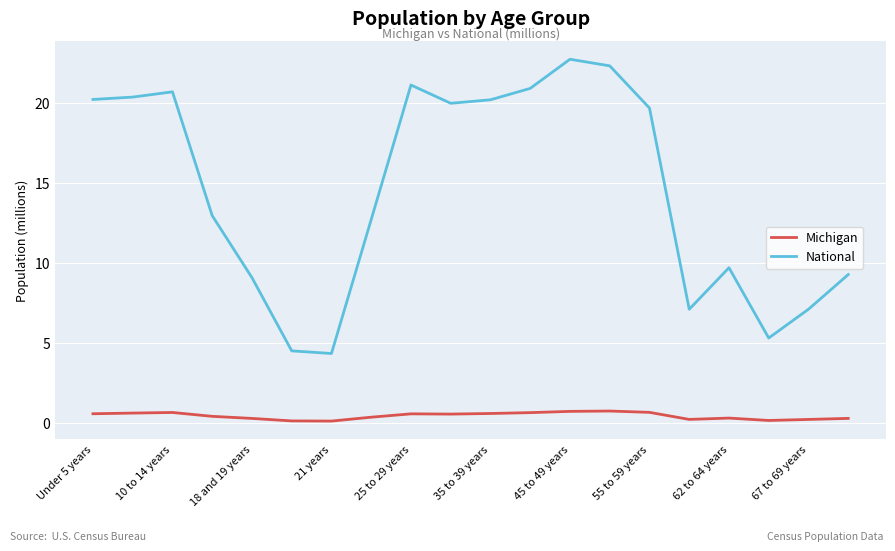

Which series has the largest total across all categories?

National